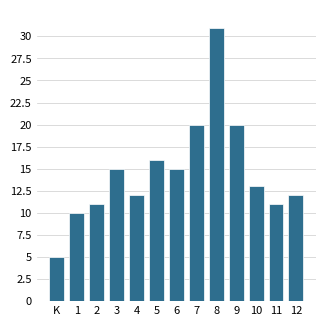

Reading left to right, extract all data points from this chart.

5	10	11	15	12	16	15	20	31	20	13	11	12